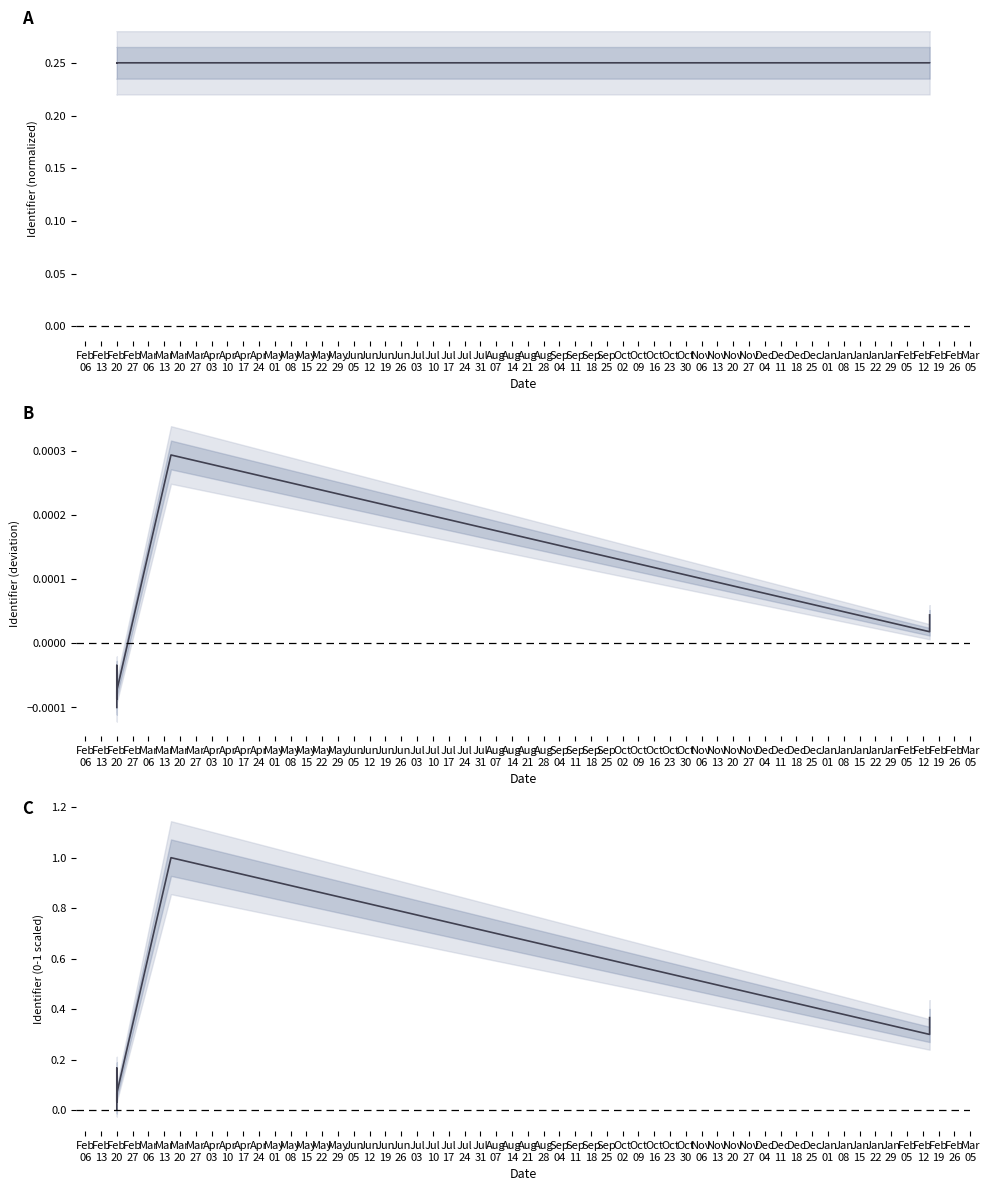

How many positive values are there?

7